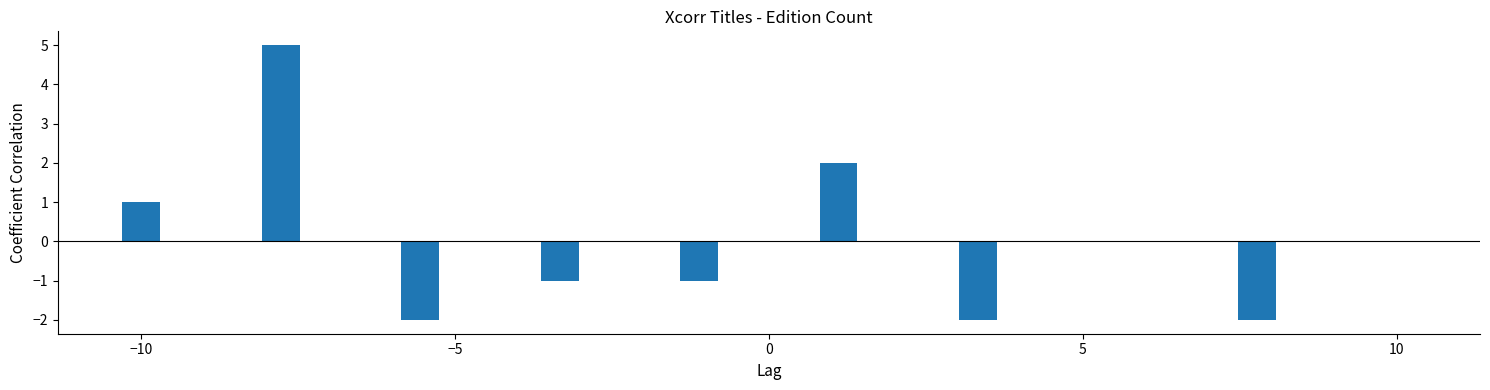

What is the greatest value displayed?

5